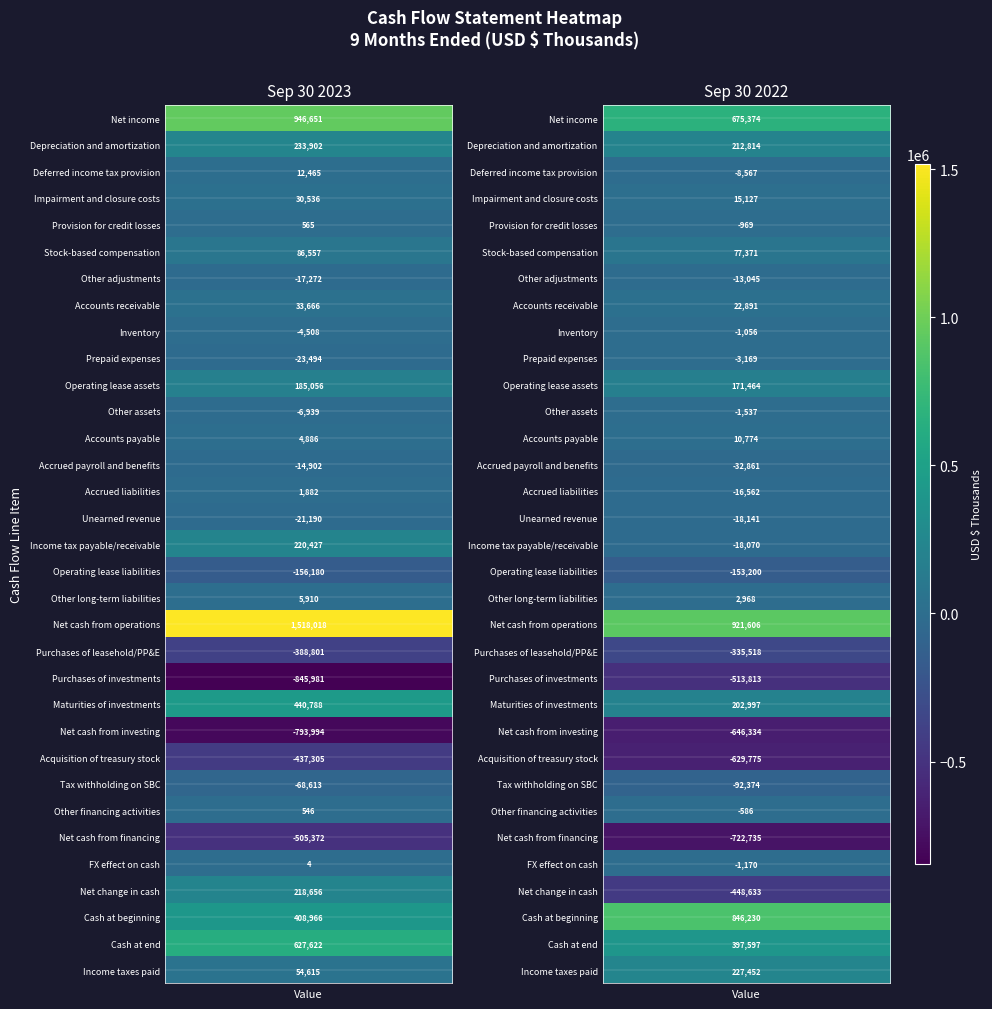

Between 0 and 1, which series saw the biggest shift?

Net change in cash